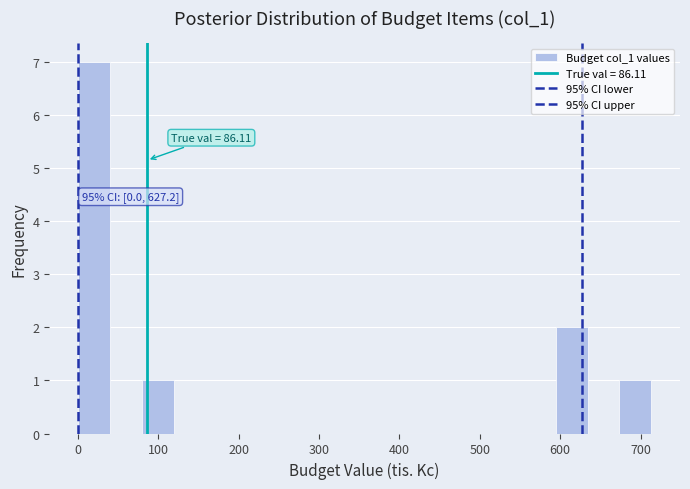

Around what value on the x-axis is the tallest bar? Give the approximate position of its centre, as read against the axis.

20